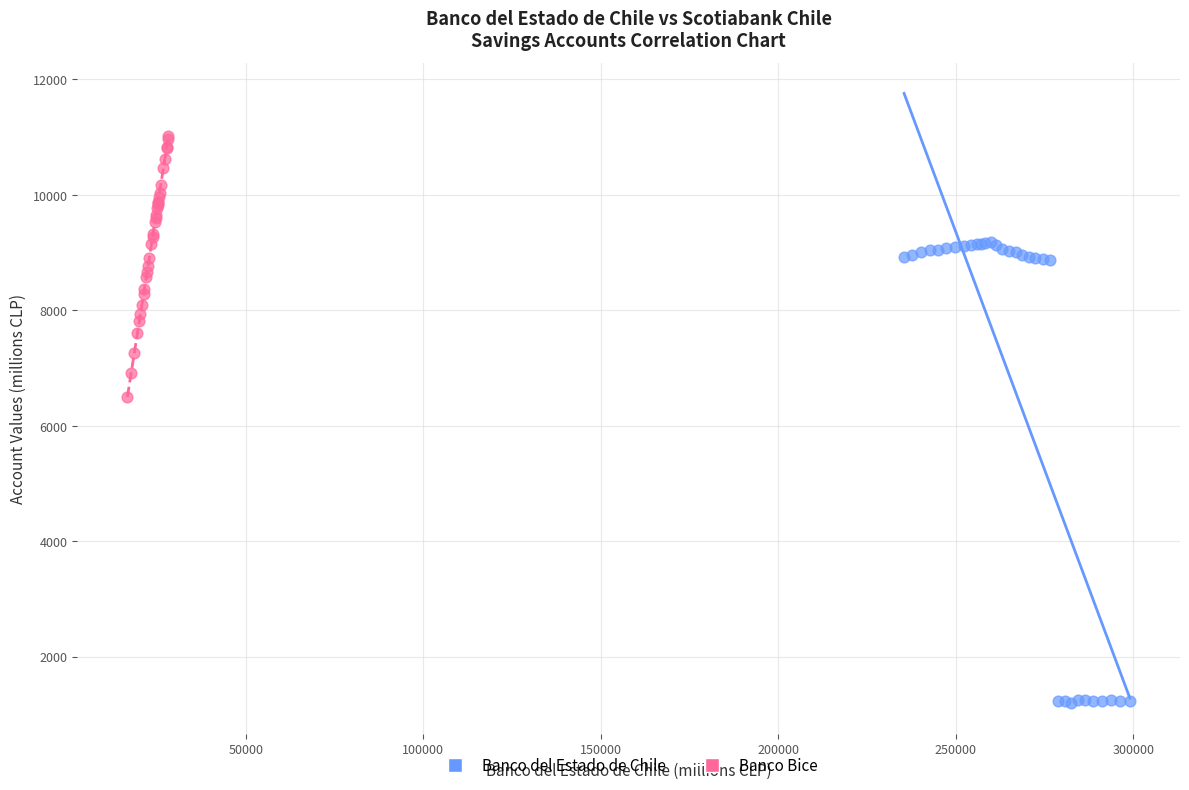

Which series reaches the maximum Y coordinate?

Banco Bice